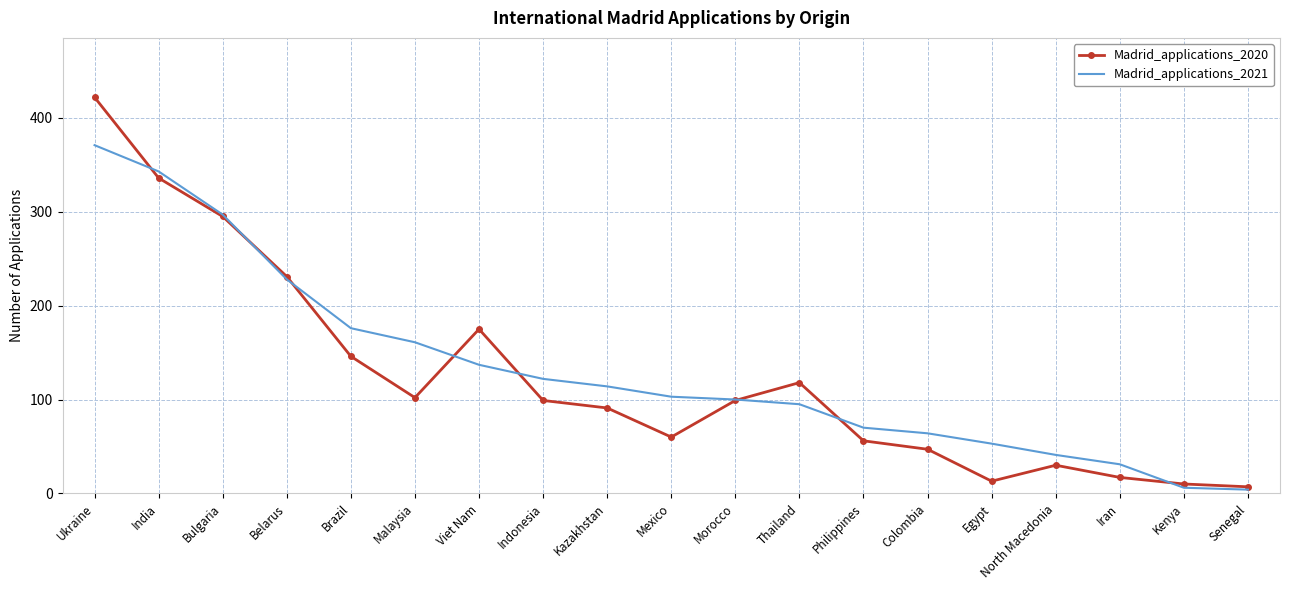

Rank the series by their maximum value, from lowest to highest.

Madrid_applications_2021, Madrid_applications_2020